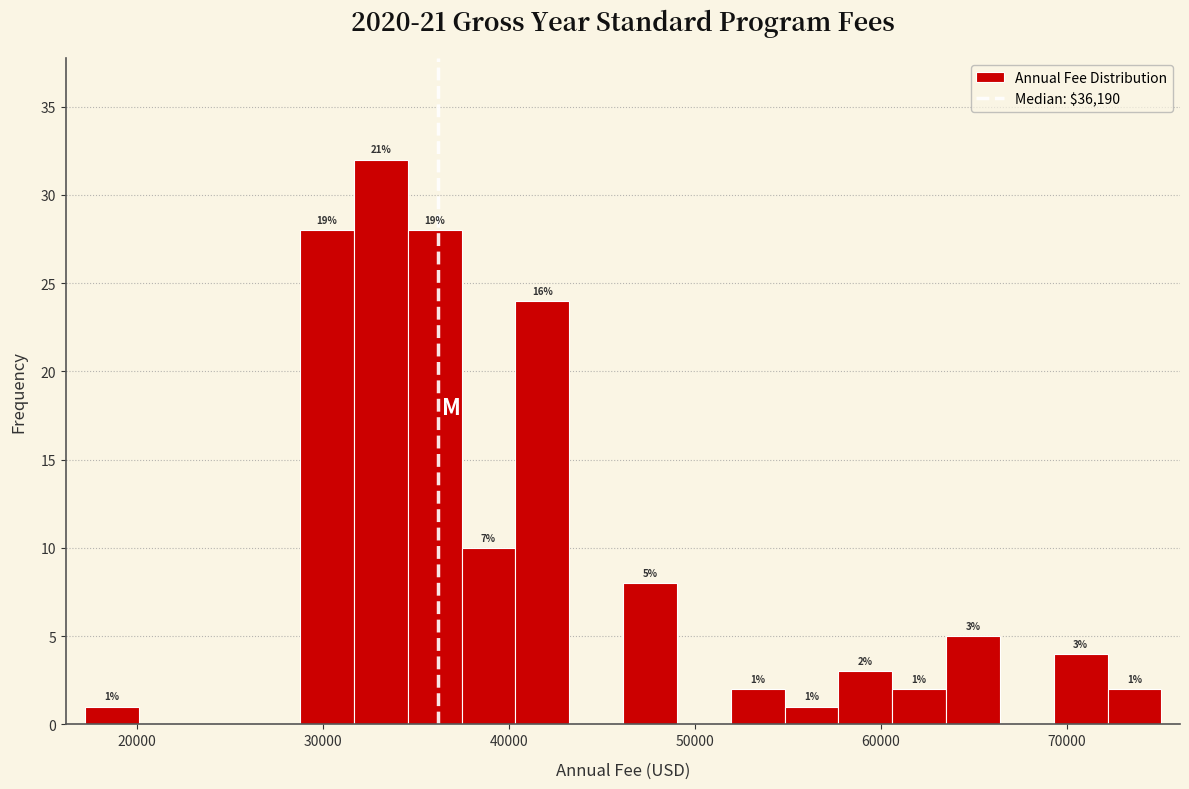

Around what value on the x-axis is the tallest bar? Give the approximate position of its centre, as read against the axis.

33000